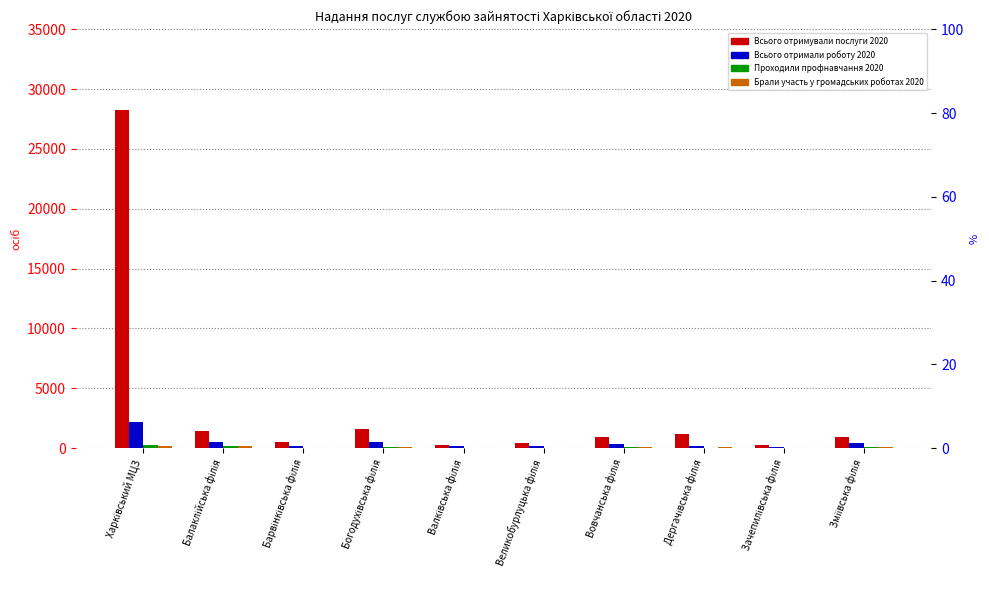

Reading right to left, extract all data points from this chart.

Всього отримували послуги 2020: Зміївська філія=954	Зачепилівська філія=248	Дергачівська філія=1165	Вовчанська філія=964	Великобурлуцька філія=434	Валківська філія=266	Богодухівська філія=1639	Барвінківська філія=503	Балаклійська філія=1421	Харківський МЦЗ=28277
Всього отримали роботу 2020: Зміївська філія=447	Зачепилівська філія=83	Дергачівська філія=162	Вовчанська філія=382	Великобурлуцька філія=202	Валківська філія=140	Богодухівська філія=536	Барвінківська філія=174	Балаклійська філія=499	Харківський МЦЗ=2196
Проходили профнавчання 2020: Зміївська філія=60	Зачепилівська філія=33	Дергачівська філія=50	Вовчанська філія=89	Великобурлуцька філія=52	Валківська філія=29	Богодухівська філія=82	Барвінківська філія=50	Балаклійська філія=160	Харківський МЦЗ=225
Брали участь у громадських роботах 2020: Зміївська філія=137	Зачепилівська філія=21	Дергачівська філія=60	Вовчанська філія=66	Великобурлуцька філія=48	Валківська філія=22	Богодухівська філія=92	Барвінківська філія=44	Балаклійська філія=170	Харківський МЦЗ=216